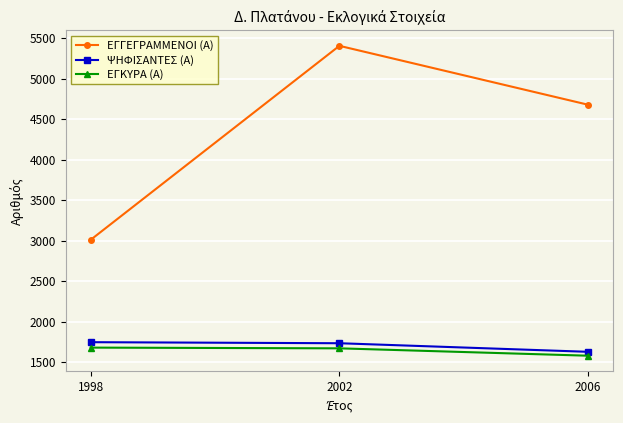

What value does the ΕΓΓΕΓΡΑΜΜΕΝΟΙ (Α) series have at 1998, to the nearest 10?

3010